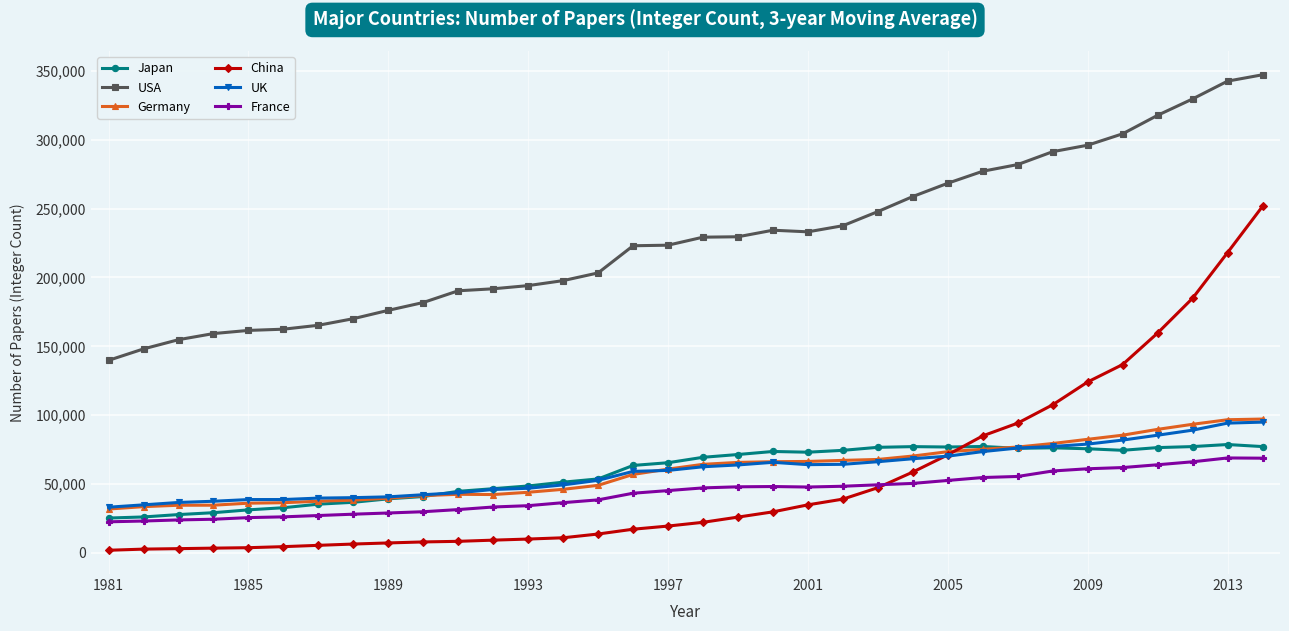

True or false: France has more than 0 interior local peaks.

True